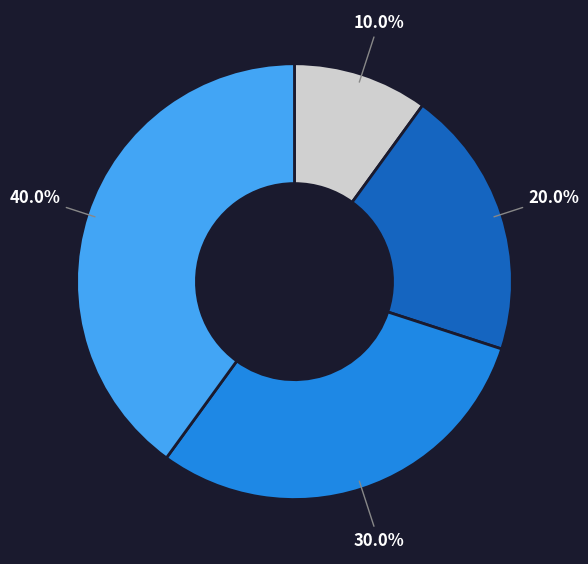

Does any single category account for the majority?

No